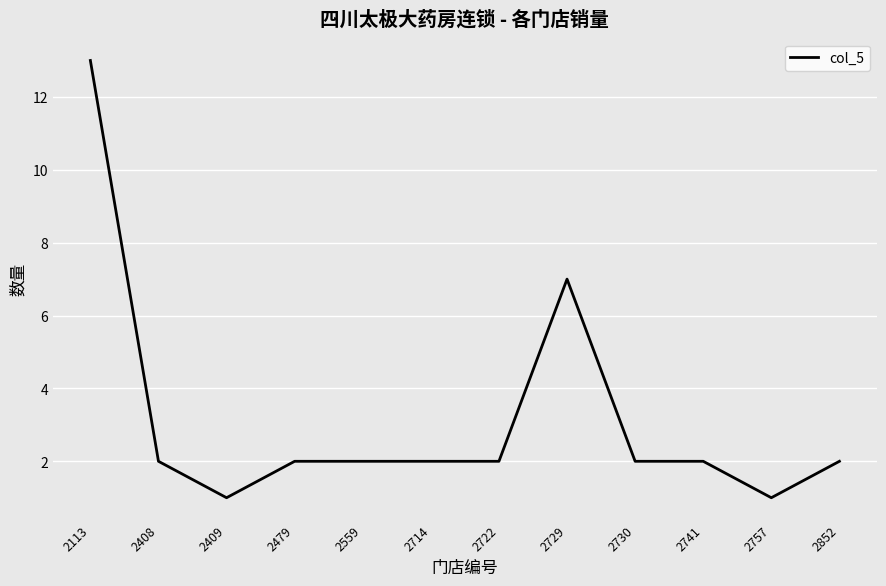

What is the change in value from 2113 to 2714?

-11